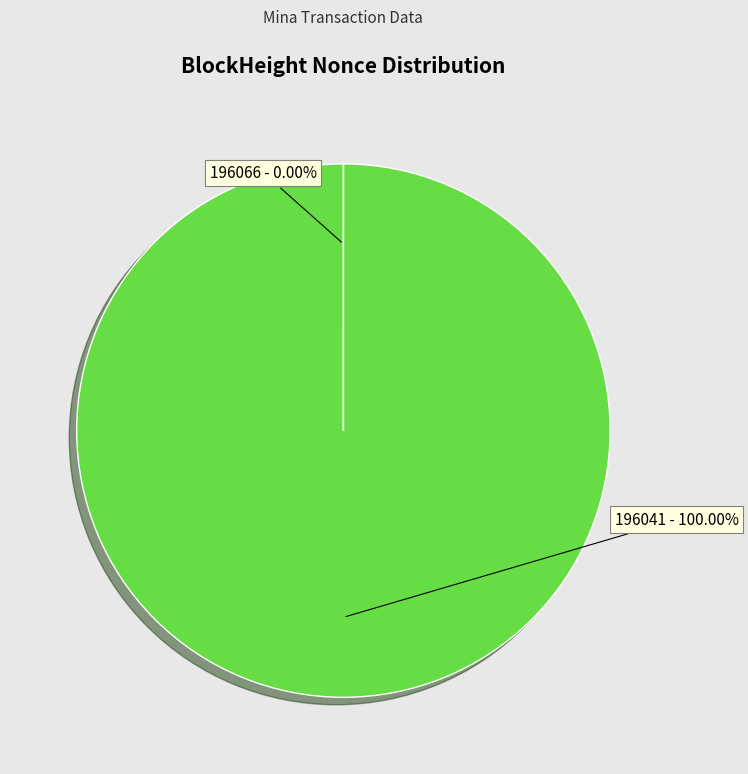

How many segments does this pie chart have?

2